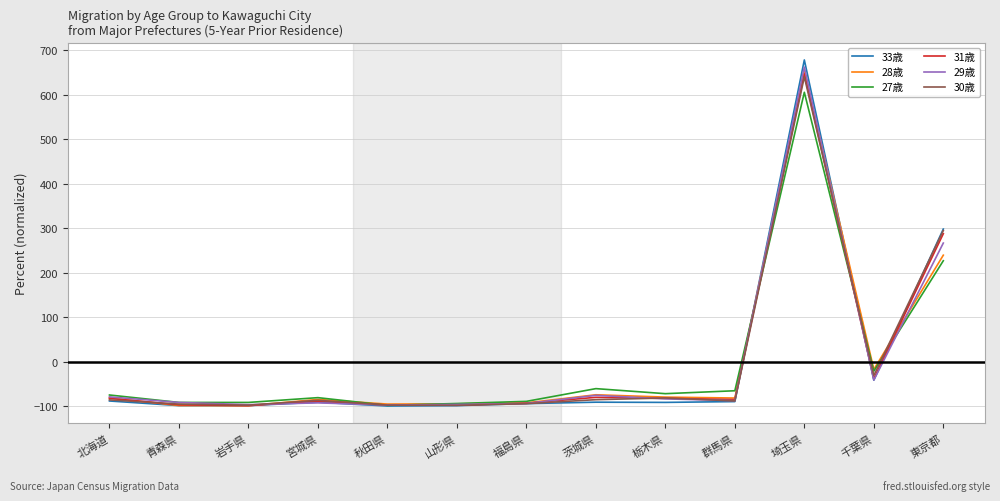

Where is 27歳 nearest to the value 254?

東京都